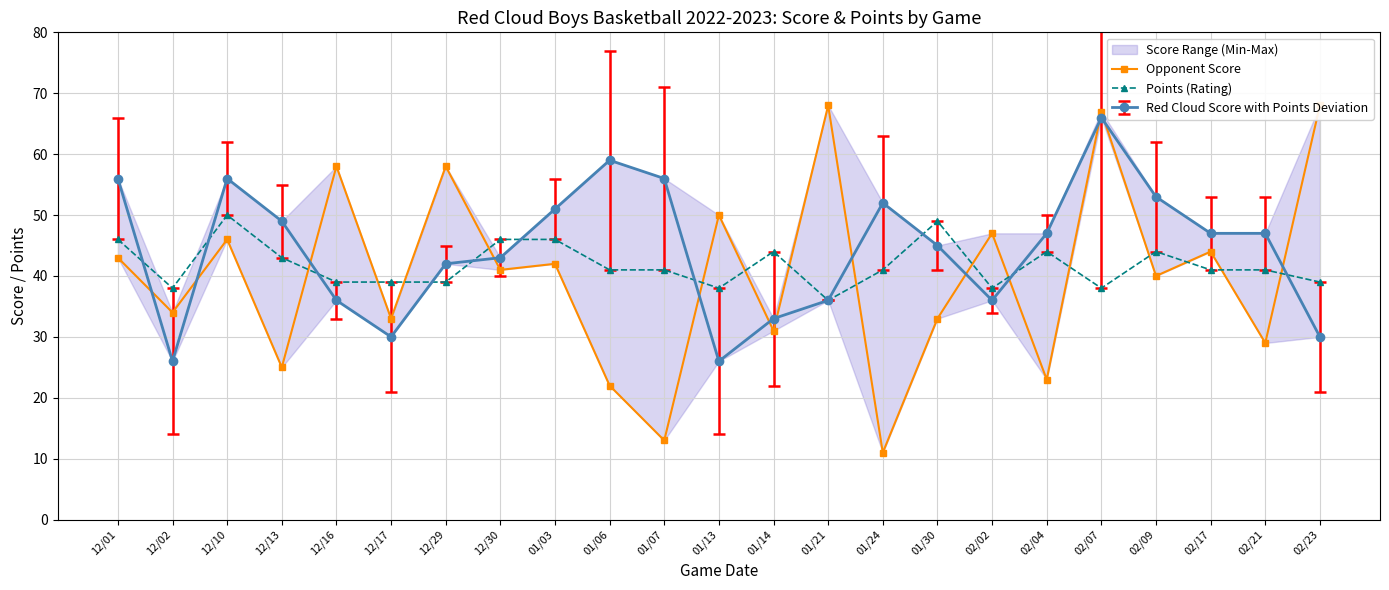

What is the sum of all Points (Rating) values?

961